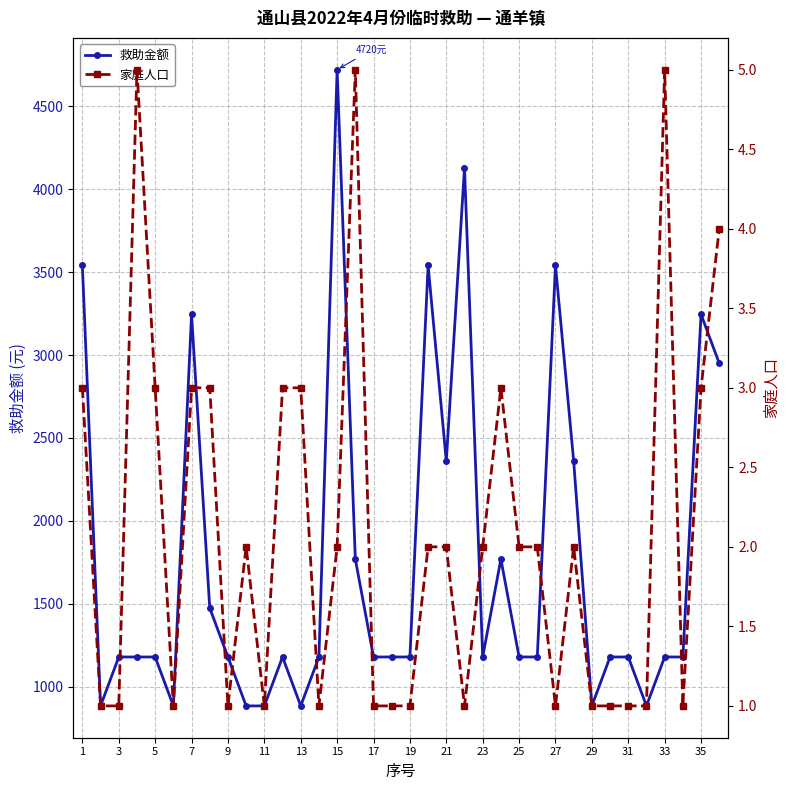

What is the greatest value displayed?

4720